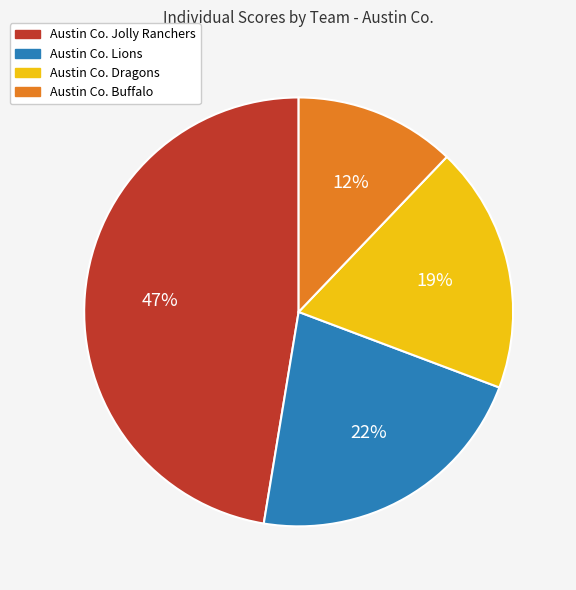

What percentage is the Austin Co. Buffalo slice, to the nearest percent?

12%